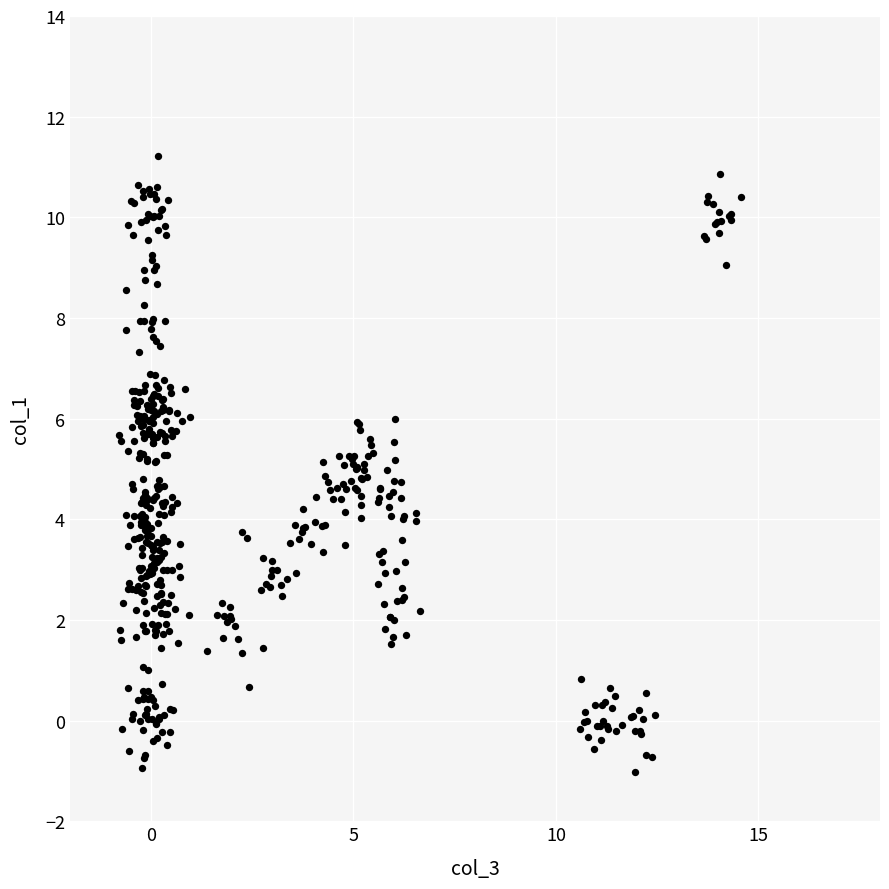

What is the range of X values (max minus min)?

15.3